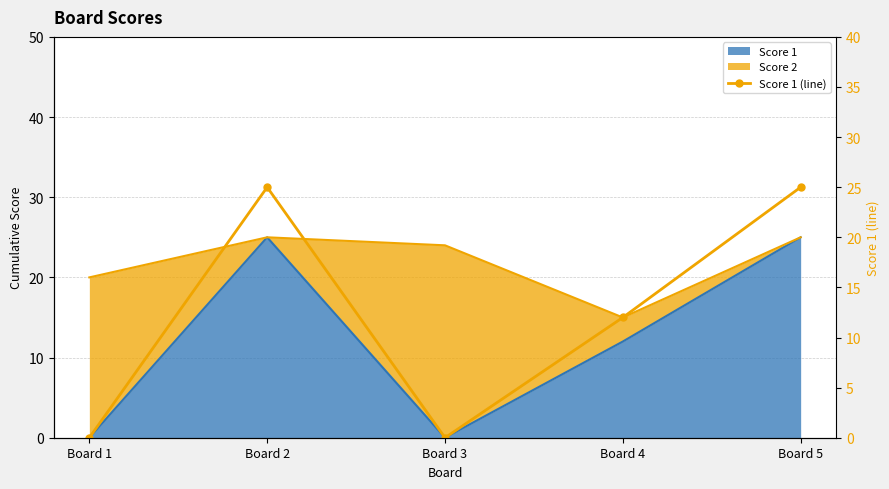

Is it true that the value at Board 2 is 25?

True